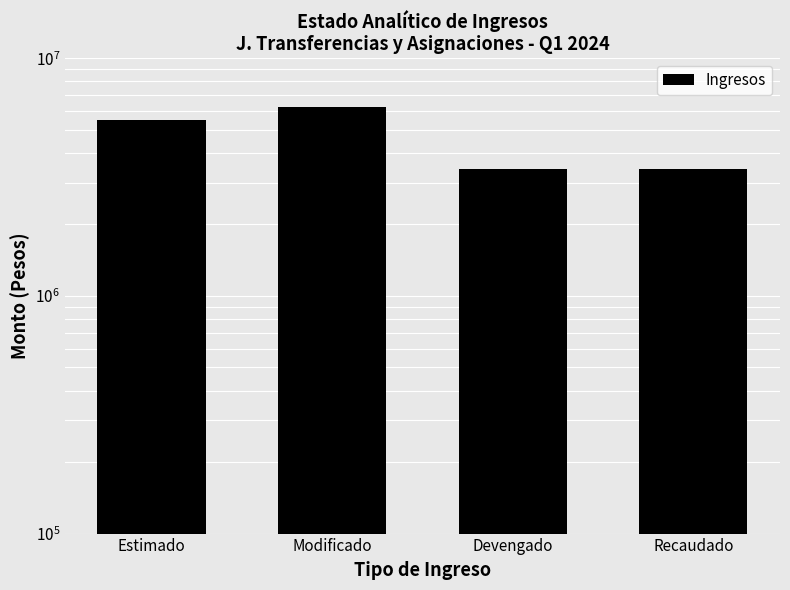

Which label corresponds to the smallest value in the chart?

Devengado